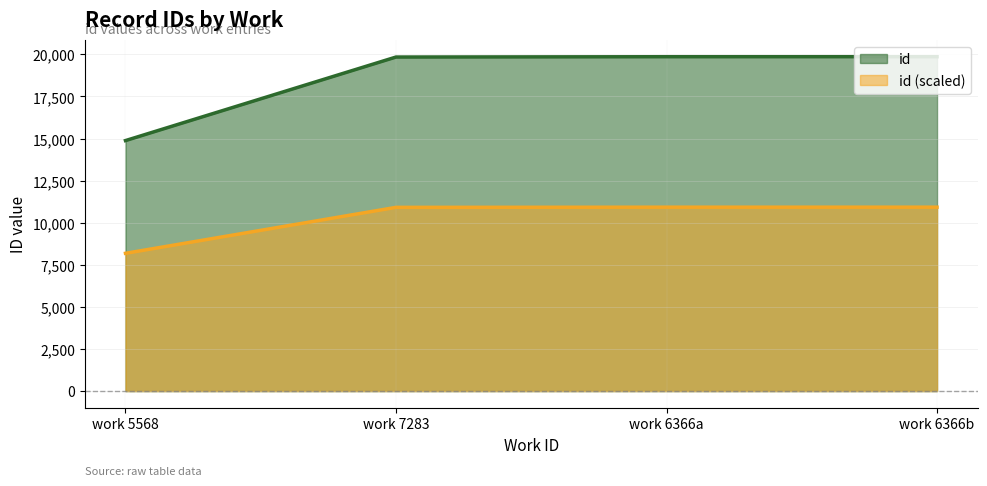

What is the difference between the maximum and second lowest values?

20